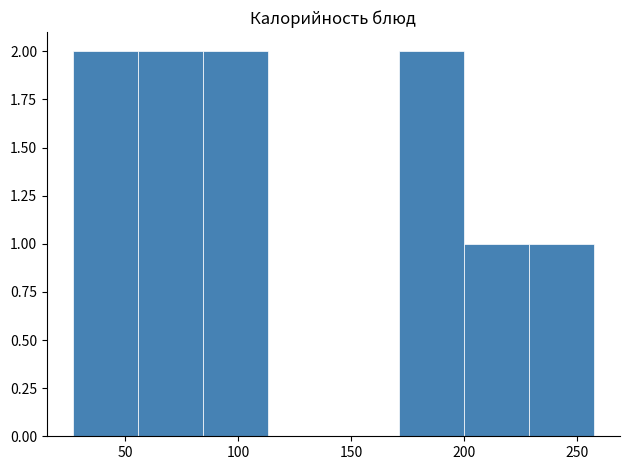

What is the sum of all values?

10